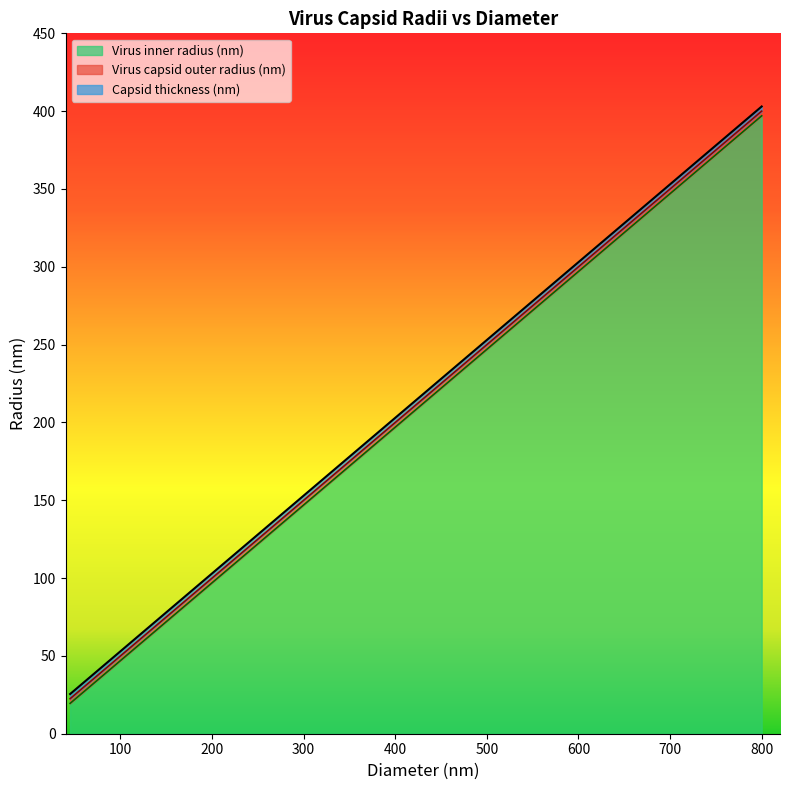

At which category is the sum across all series the highest?

800